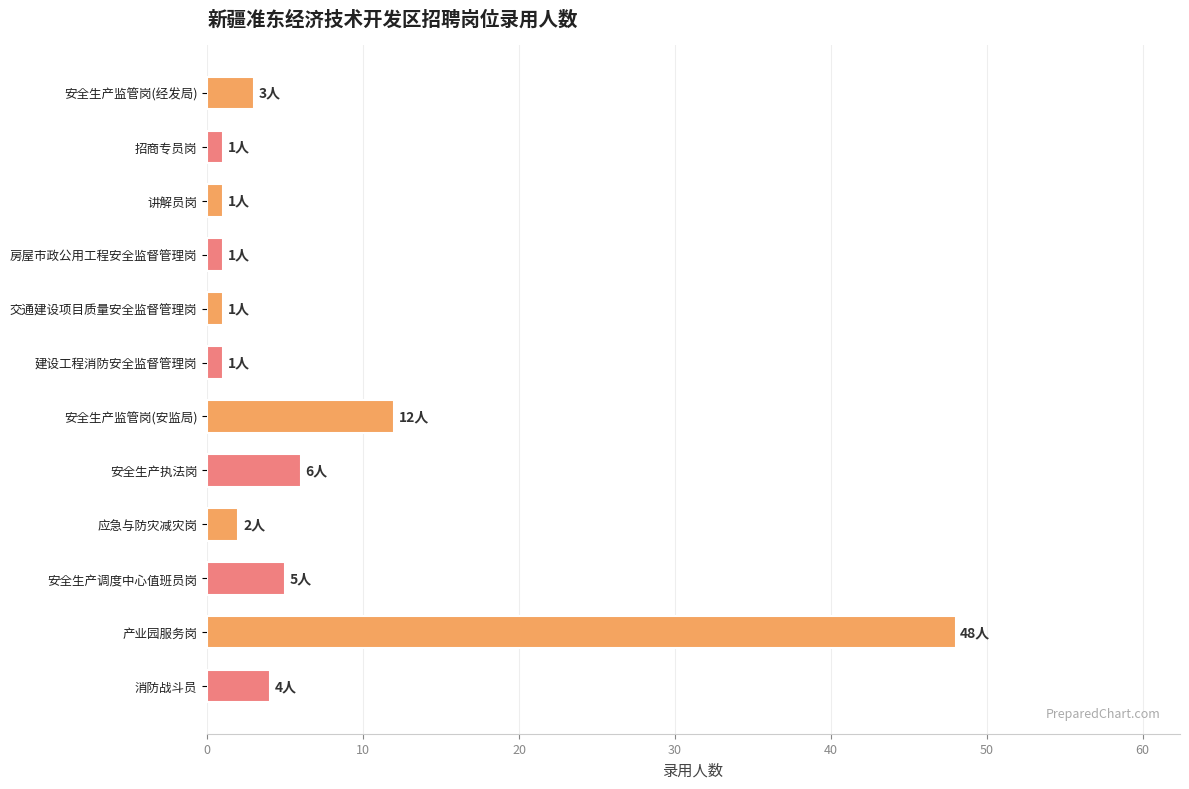

What is the average value?

7